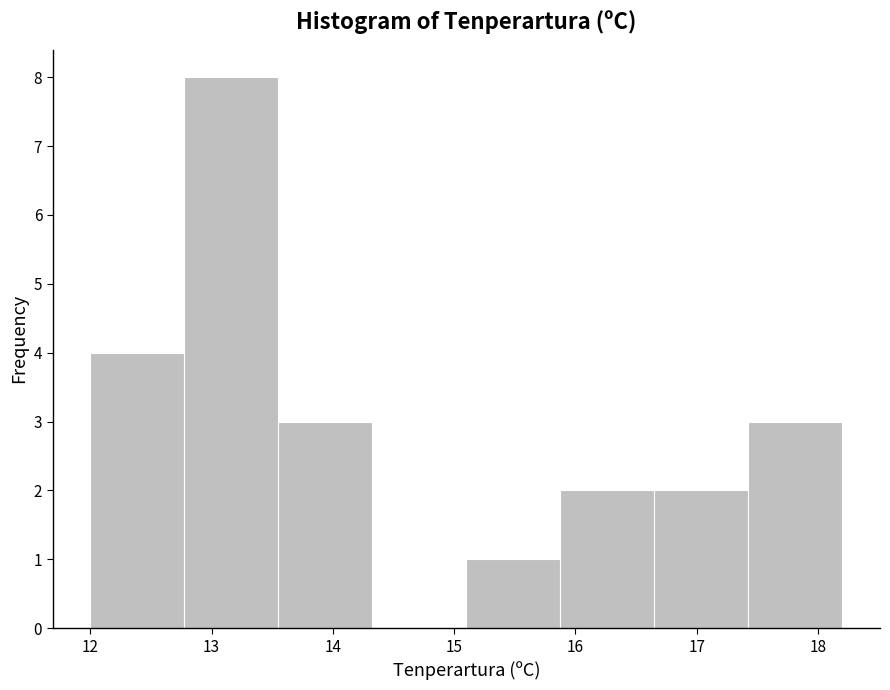

Reading left to right, list every bar in this chart as the range it spans on the x-axis followed by its height. Neither the bar edges nor the heights are printed on the chart, so give them approximately, as read against the axes.

12.0 to 12.8: 4
12.8 to 13.6: 8
13.6 to 14.3: 3
14.3 to 15.1: 0
15.1 to 15.9: 1
15.9 to 16.7: 2
16.7 to 17.4: 2
17.4 to 18.2: 3